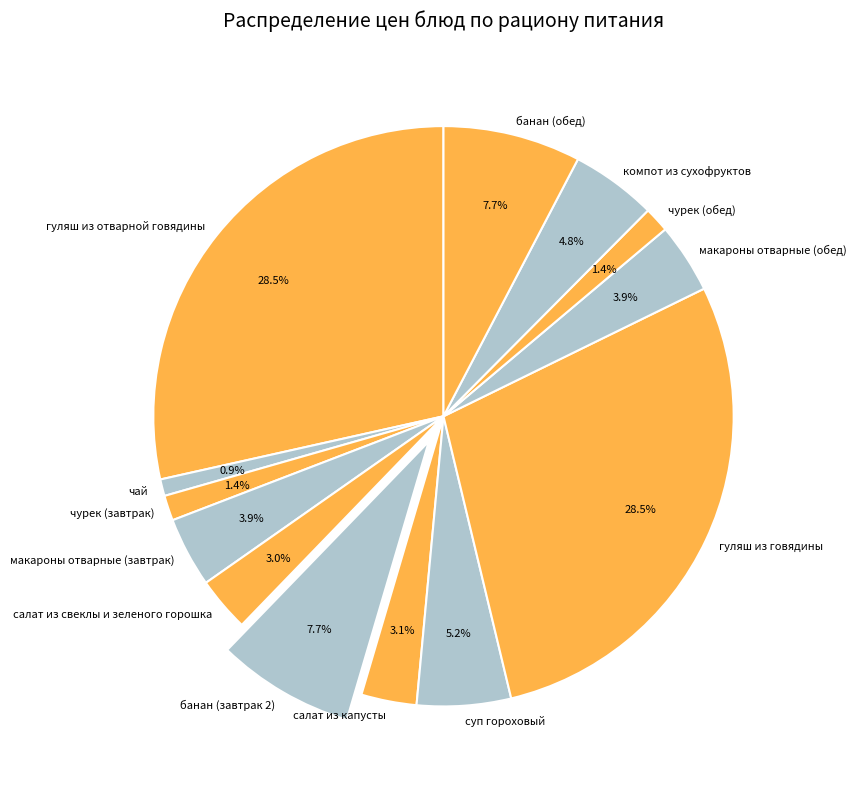

Count the number of slices in the pie.

13